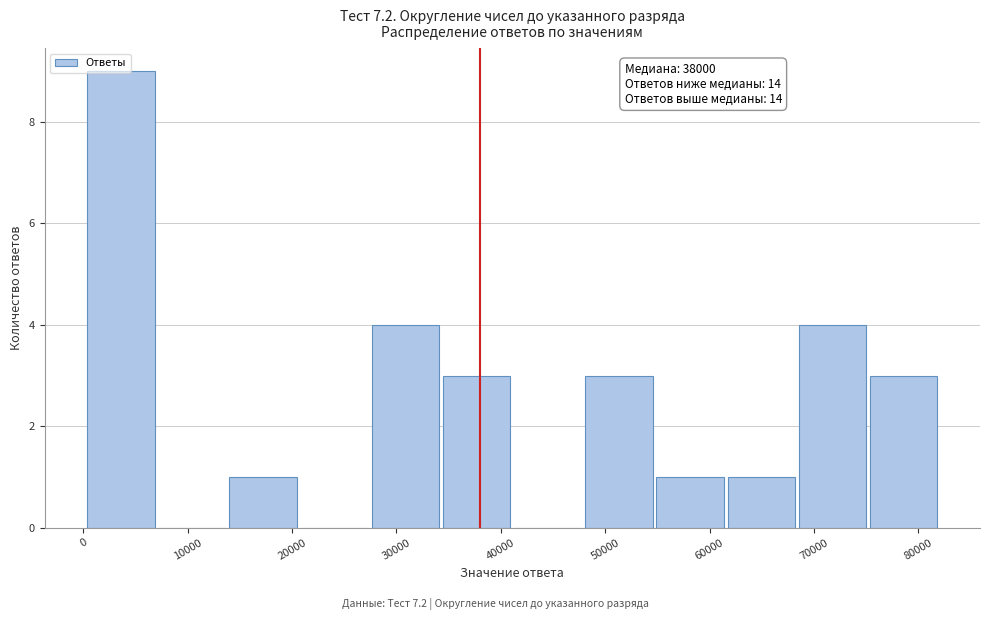

Over which range of the x-axis is the bar tallest?

0 to 7000